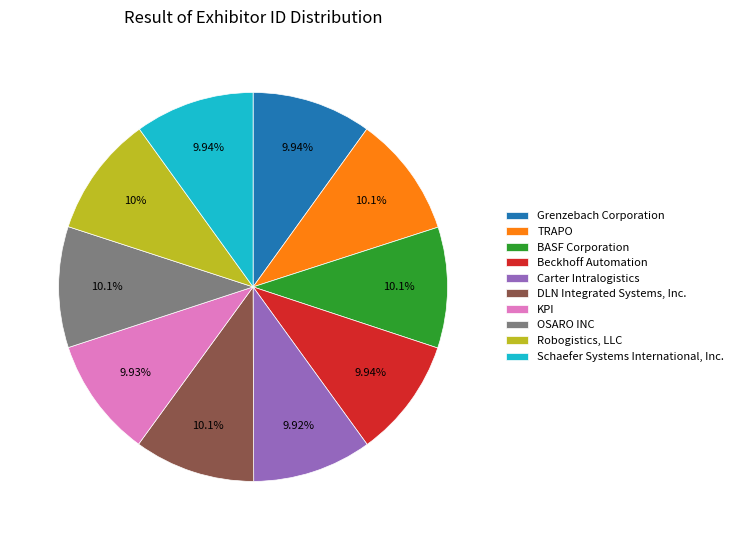

To the nearest percent, what is the average slice percentage?

10%